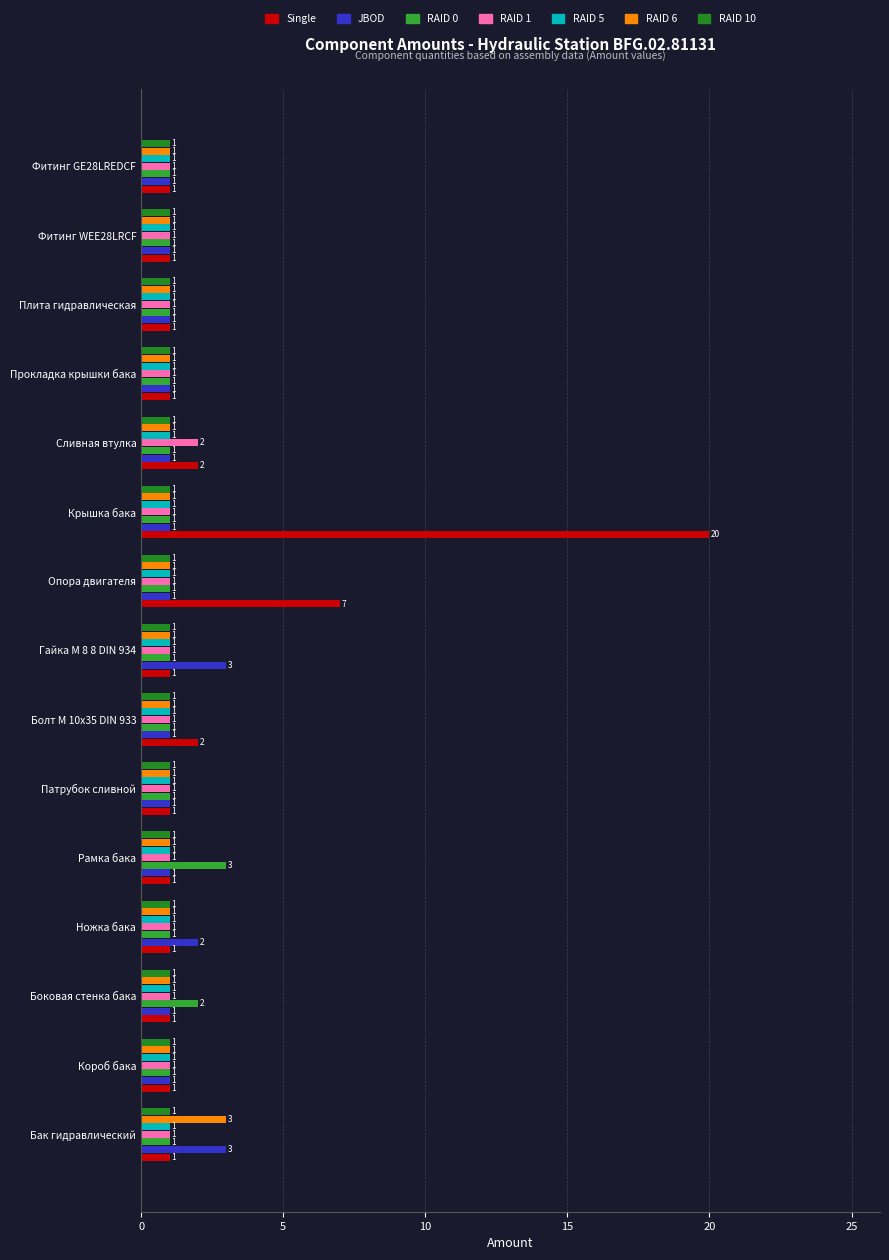

What is the sum of the Single values at Сливная втулка and Бак гидравлический?

3